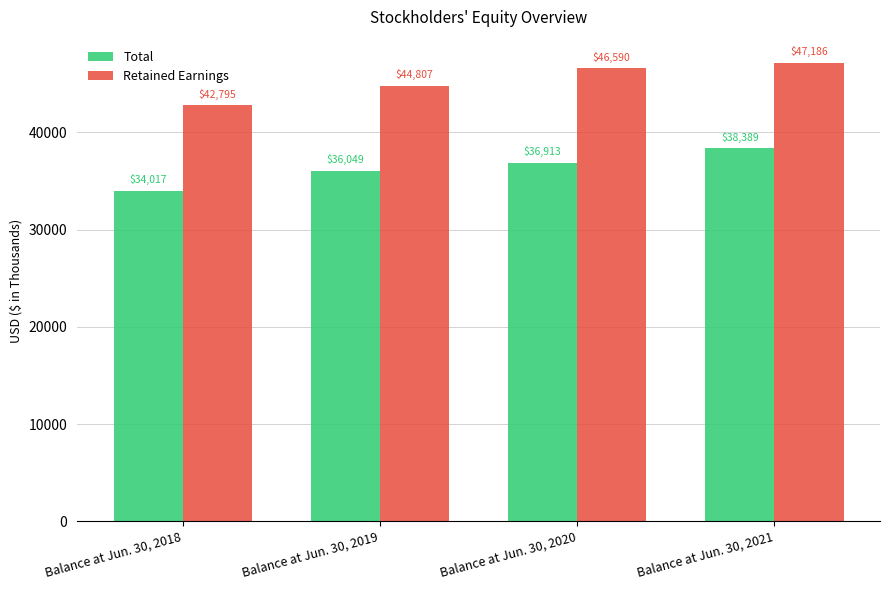

Read the Total value at Balance at Jun. 30, 2018, to the nearest 10.

34020